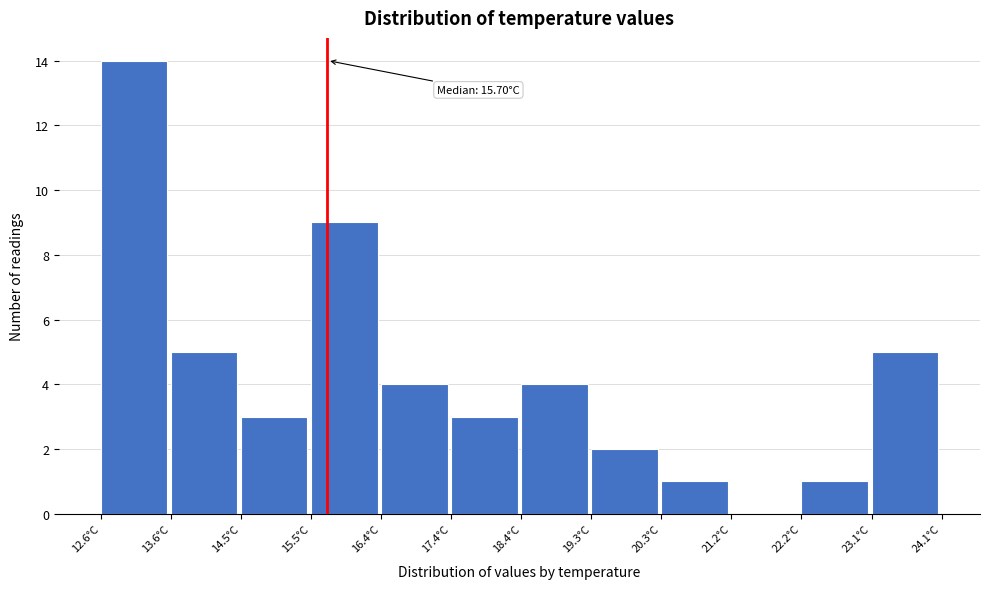

Which range on the x-axis has the tallest bar?

12.6 to 13.6